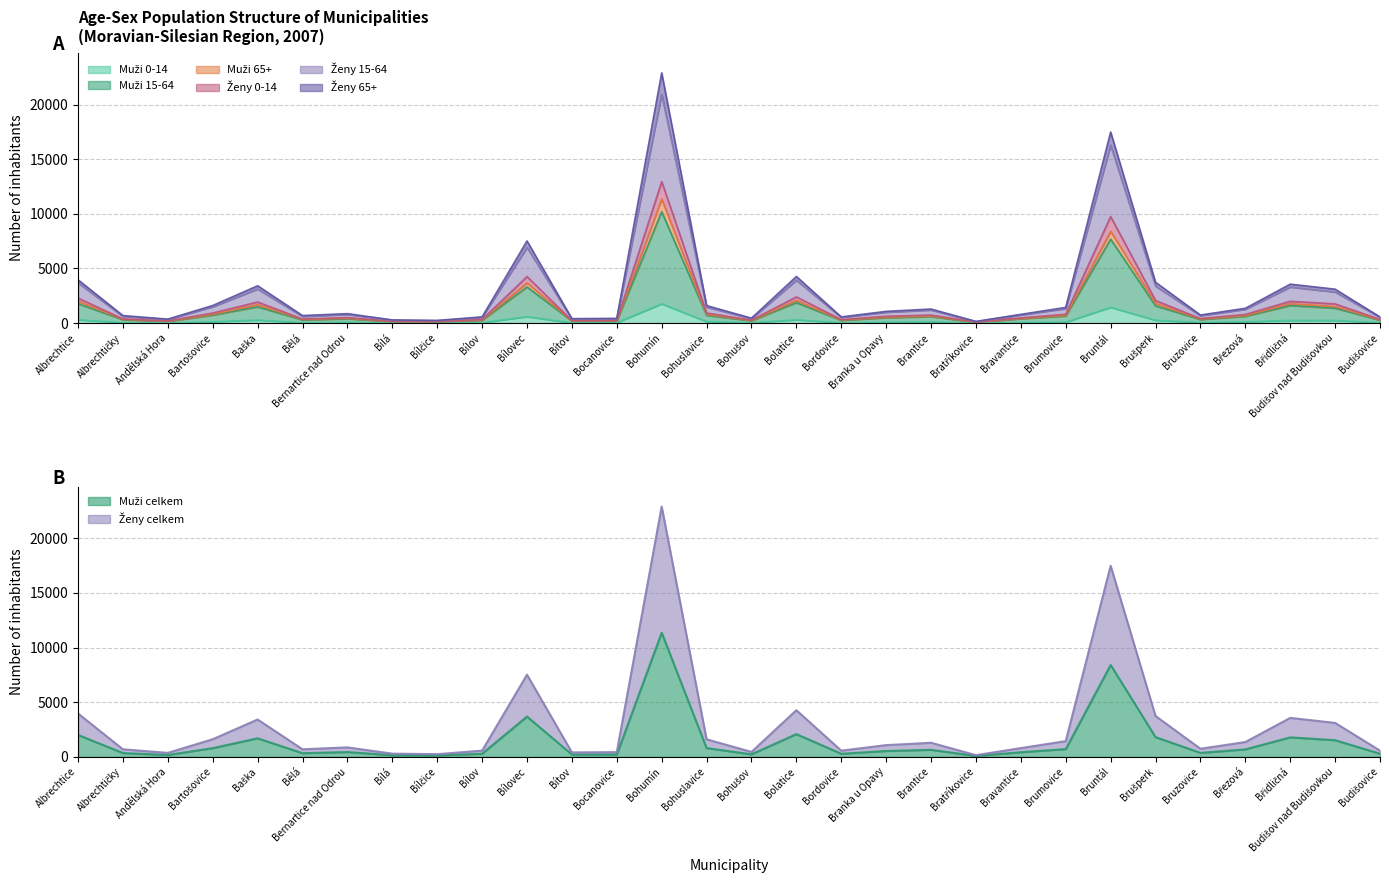

How many lines are shown in the chart?

6